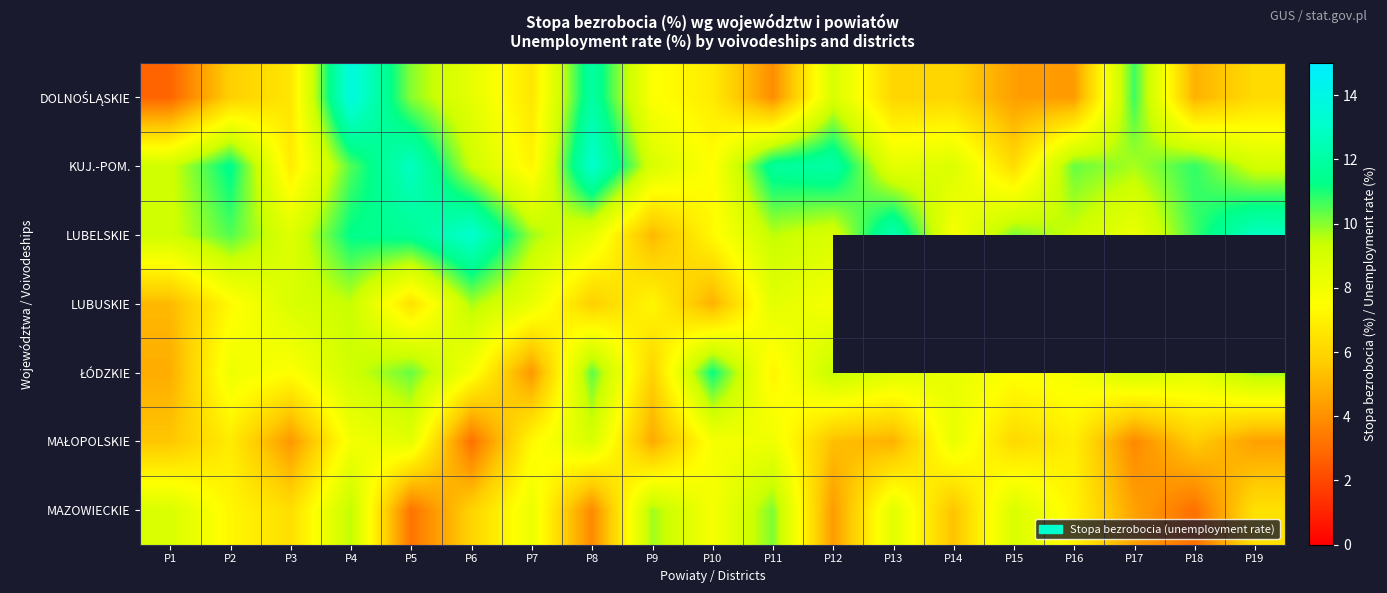

What is the approximate value of DOLNOŚLĄSKIE at P11?

3.9